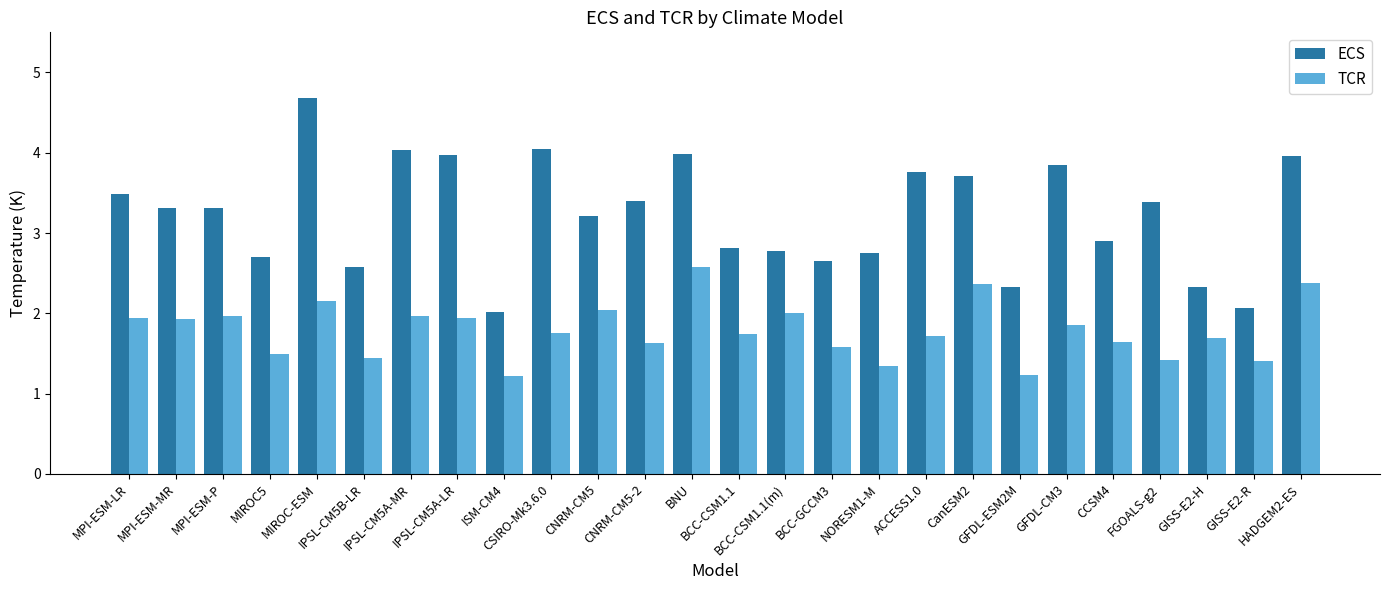

Which series has the largest total across all categories?

ECS